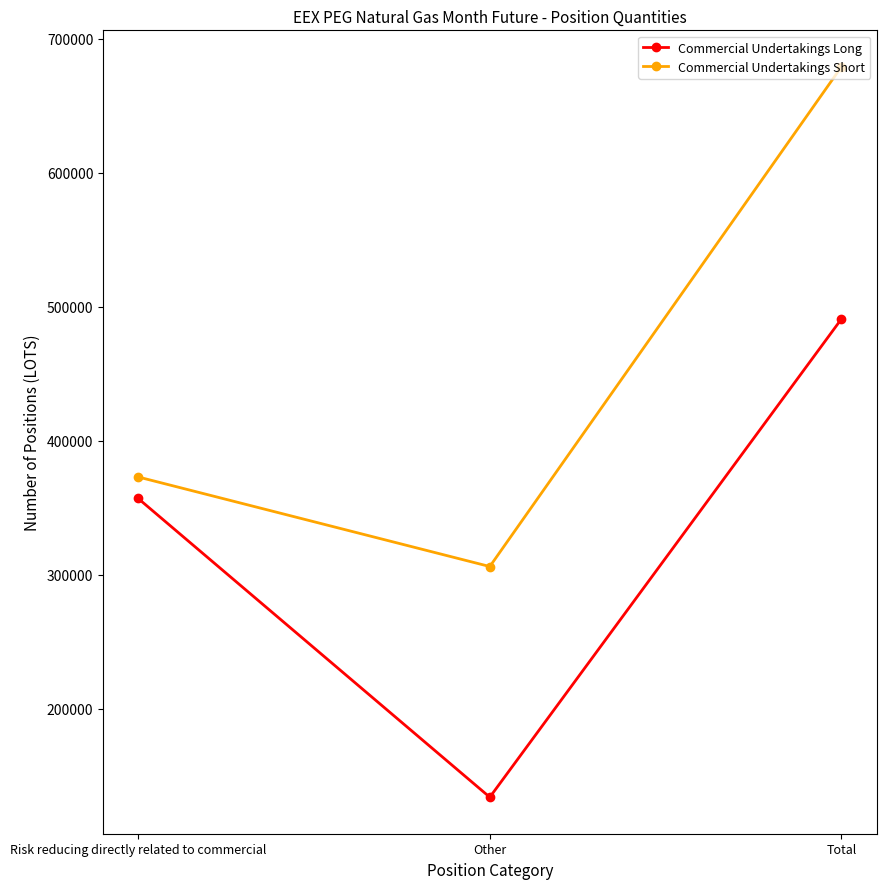

Rank the series by their average value, from highest to lowest.

Commercial Undertakings Short, Commercial Undertakings Long